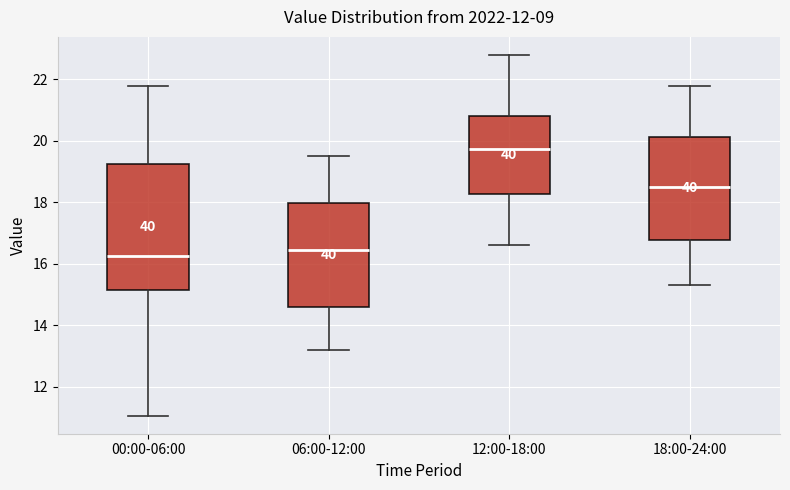

Which box's median line is the highest?

12:00-18:00